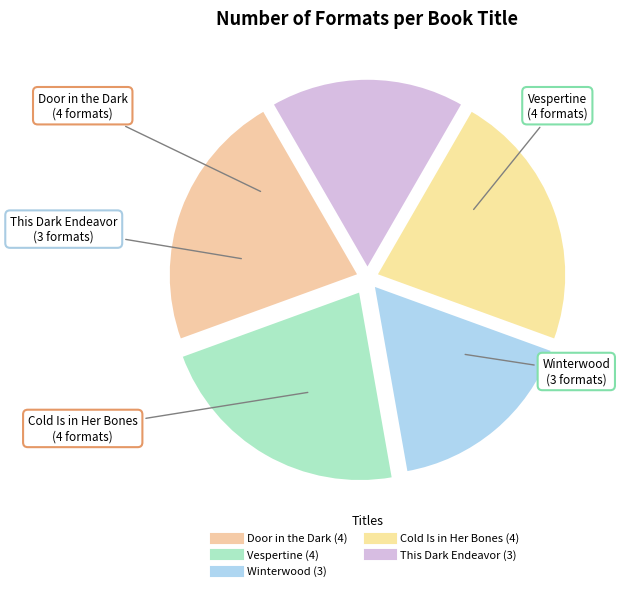

Is there a majority slice in this chart?

No